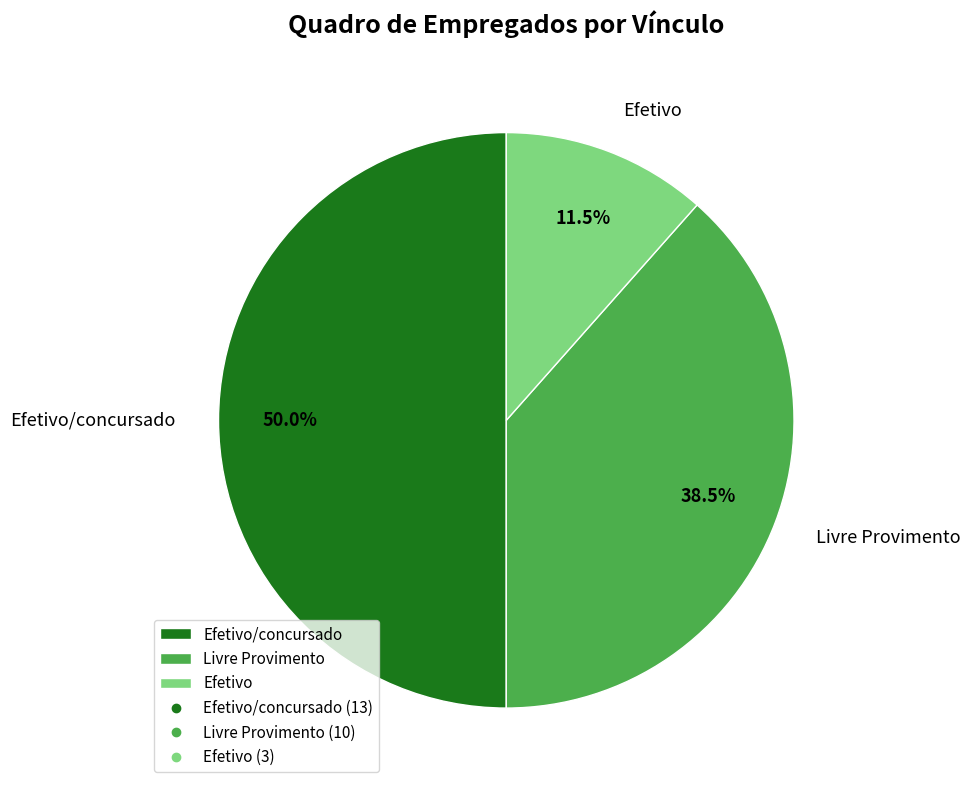

The Efetivo slice represents 1% of the pie. True or false?

False